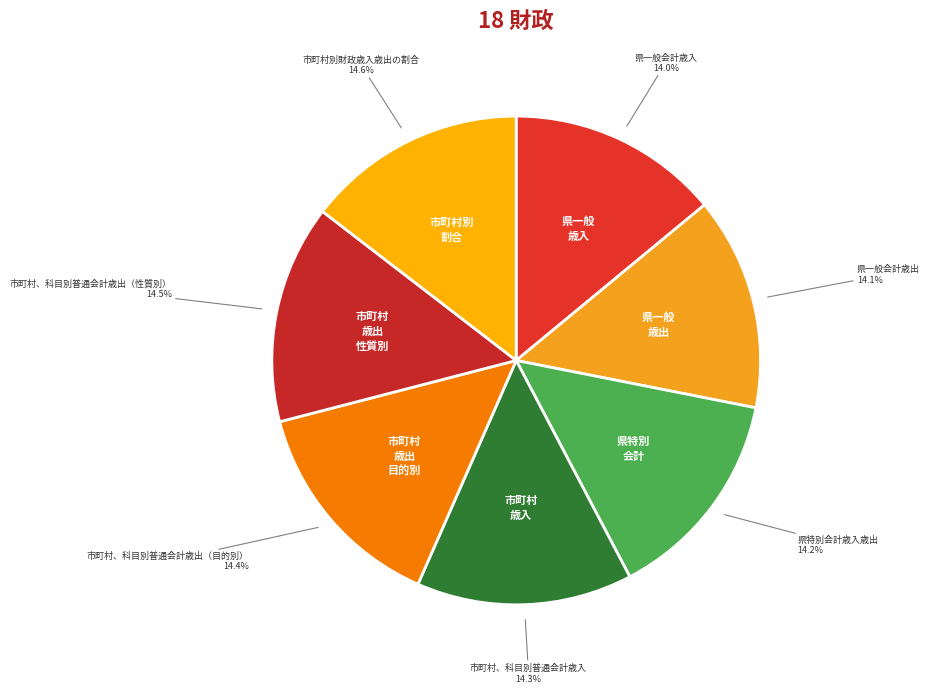

To the nearest percent, what is the average slice percentage?

14%